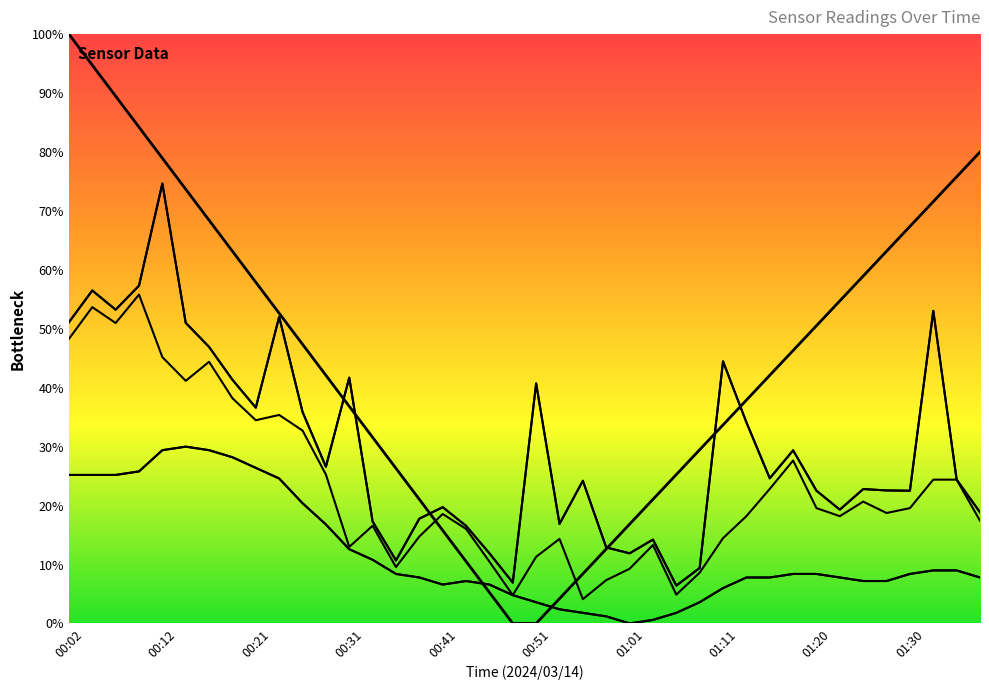

Which has a higher value, 00:04 or 00:41?

00:04